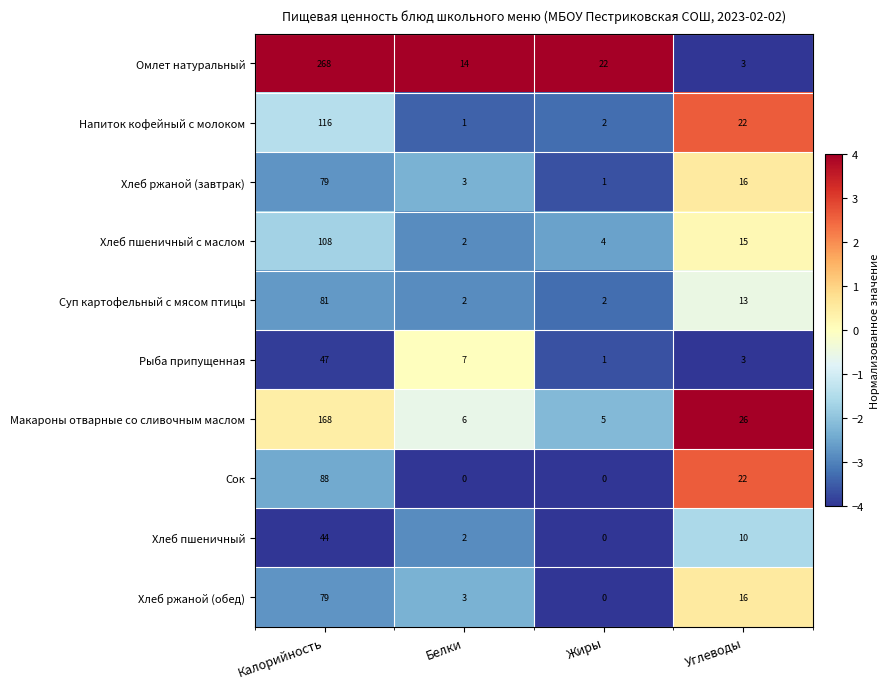

What is the average value of the Омлет натуральный series?

77